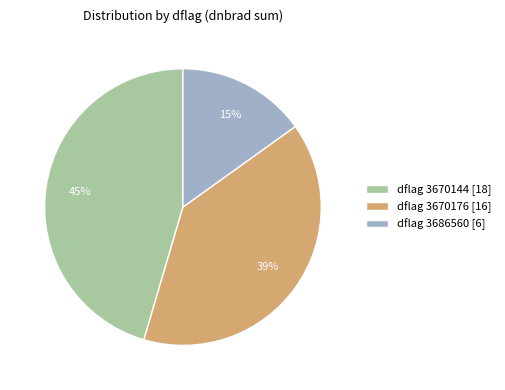

Between dflag 3686560 [6] and dflag 3670144 [18], which is larger?

dflag 3670144 [18]